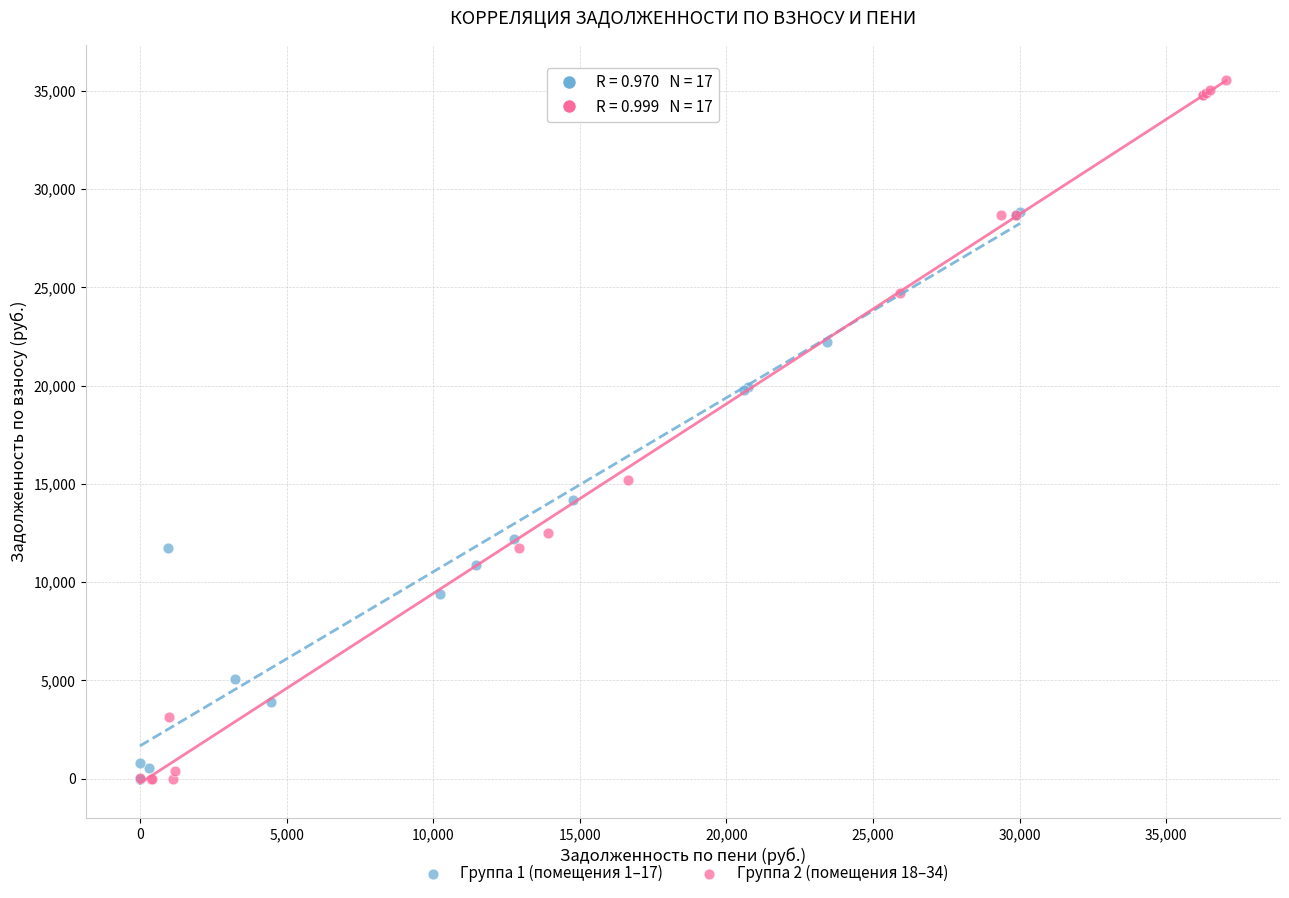

What are all the series names shown in the legend?

Группа 1 (помещения 1–17), Группа 2 (помещения 18–34)